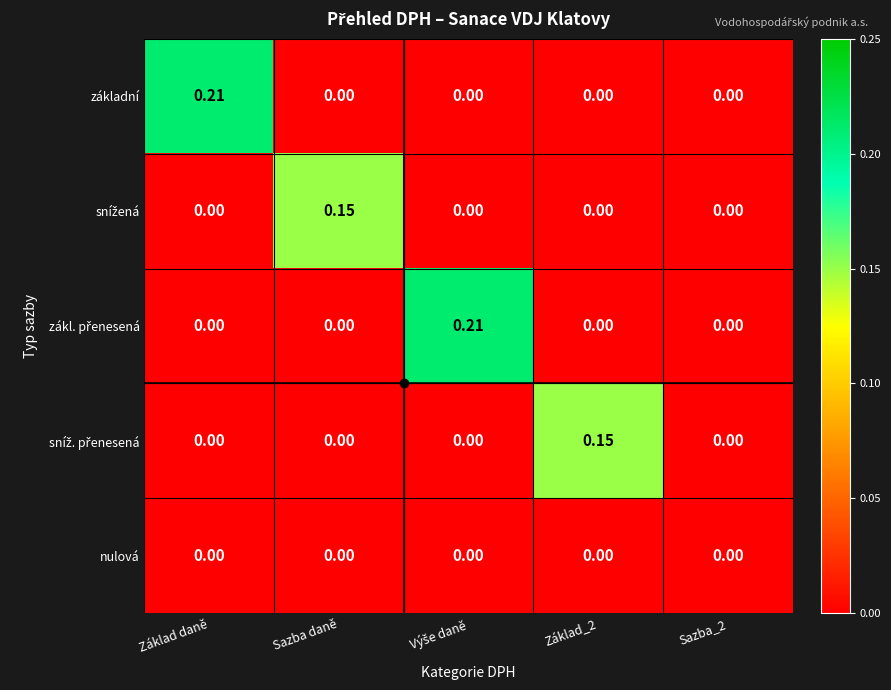

Between Základ daně and Základ_2, which series saw the biggest shift?

základní